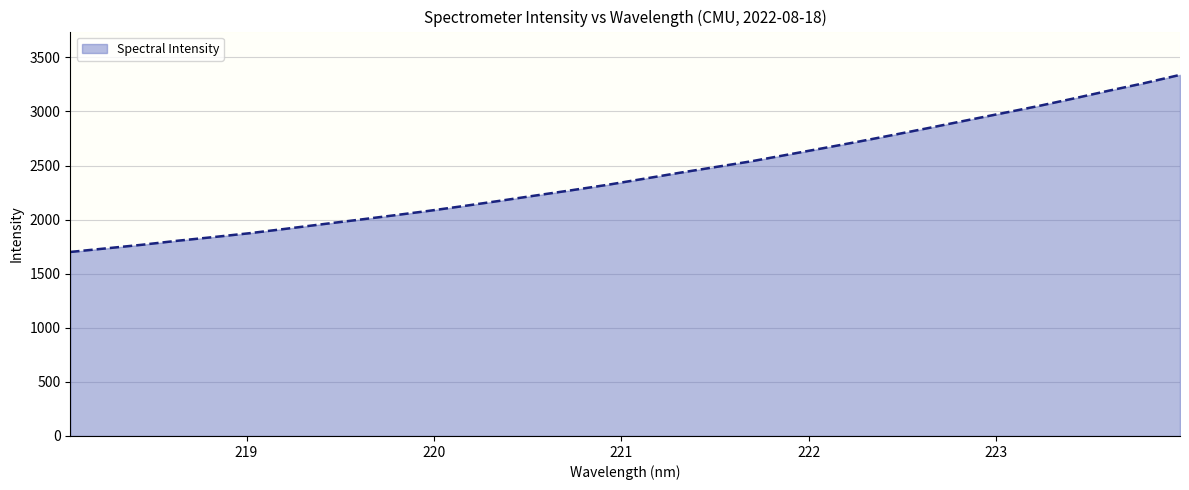

What is the difference between the maximum and minimum values?

1637.0